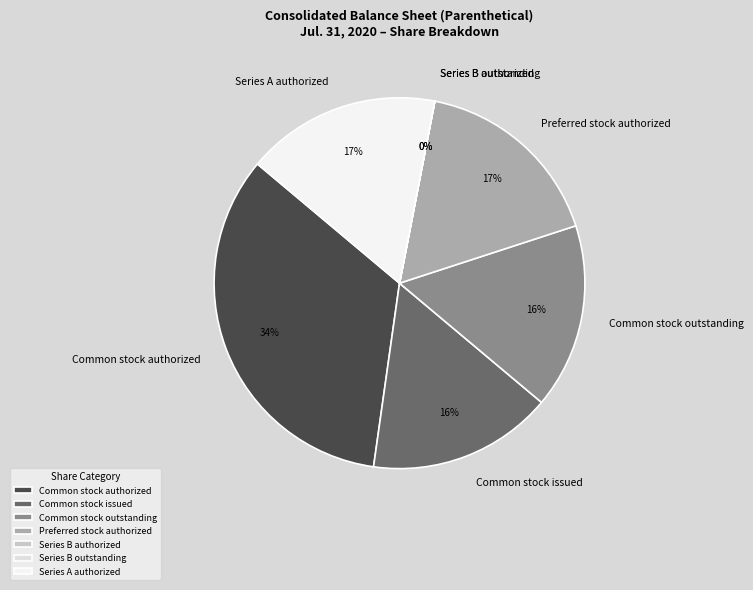

What is the largest slice in the pie chart?

Common stock authorized